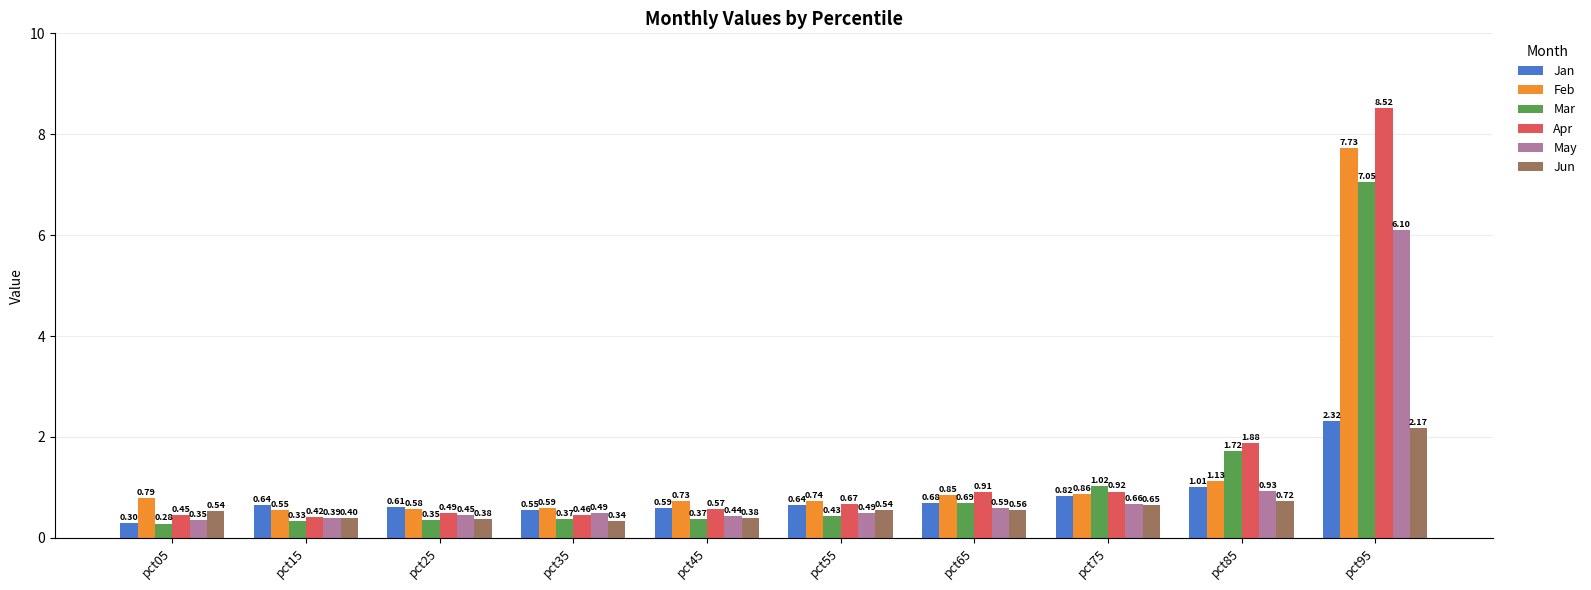

What is the sum of all Feb values?

14.6